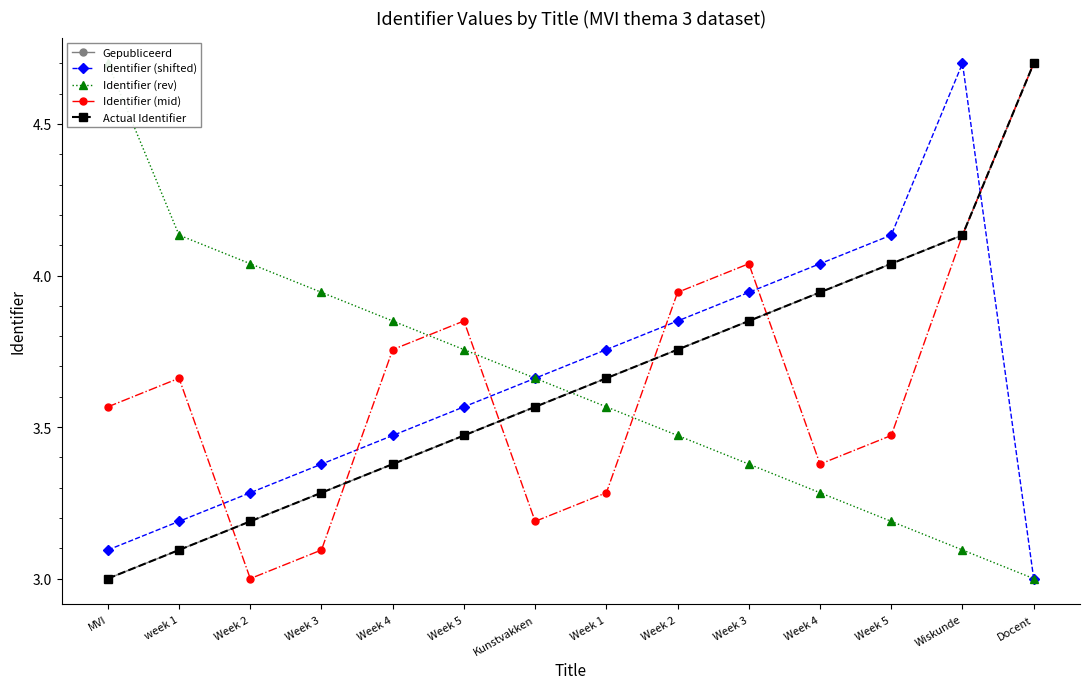

What is the sum of all Identifier (rev) values?

51.1